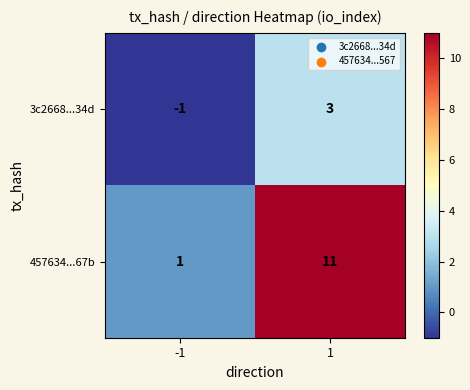

What is the sum of all 457634...67b values?

12